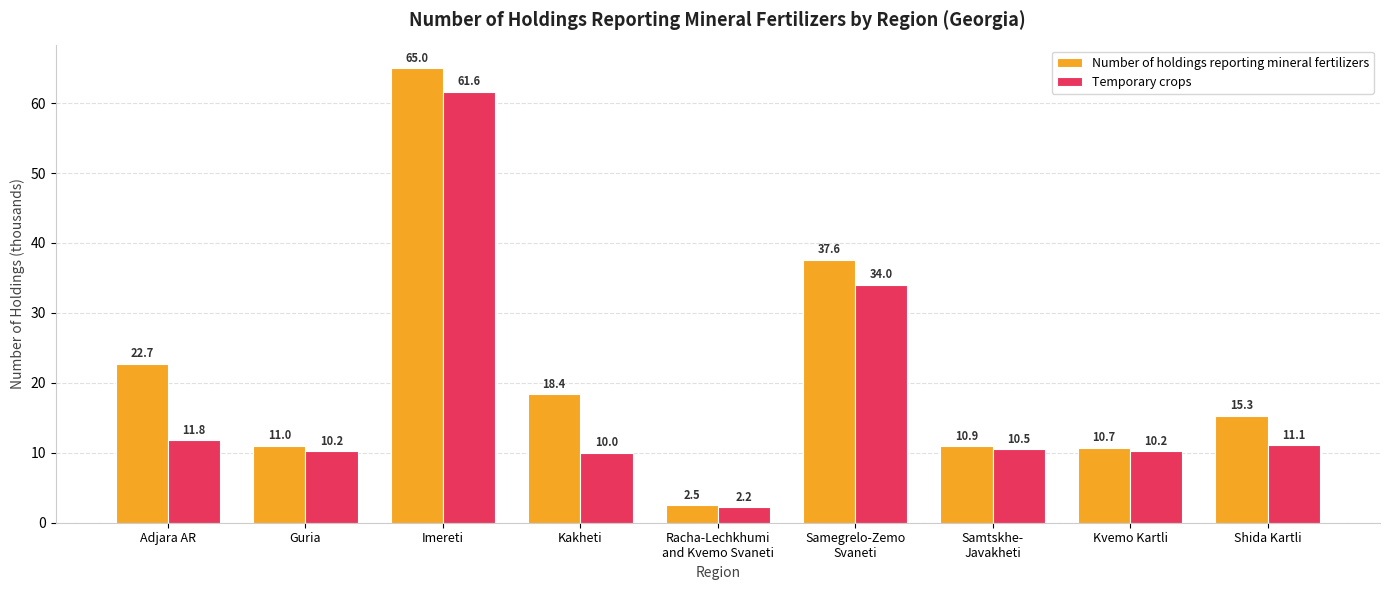

Count the number of data series in this chart.

2